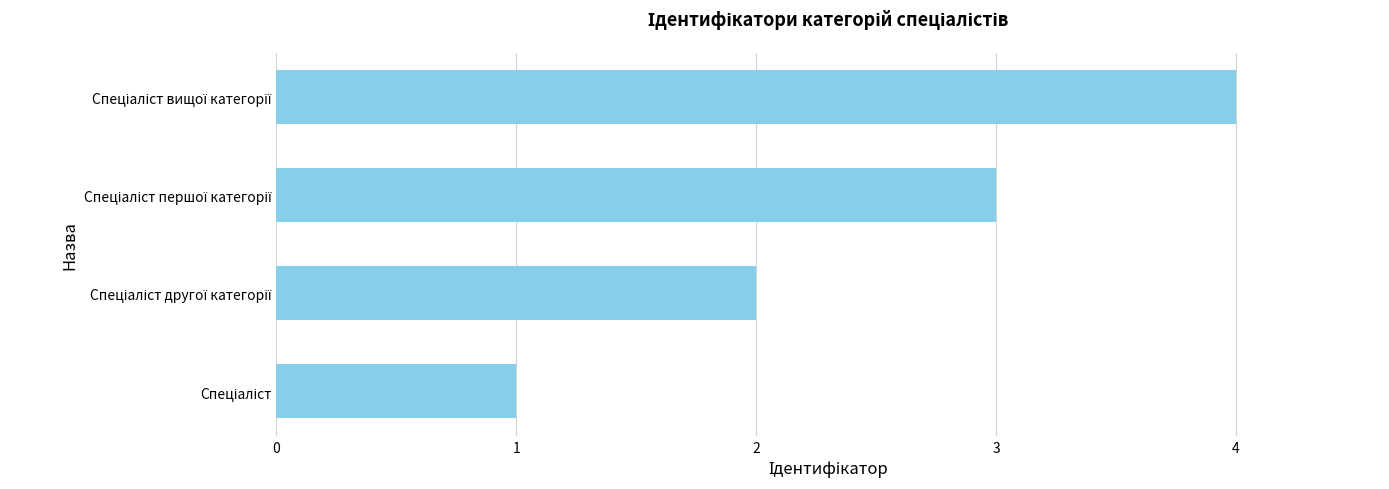

Count the number of categories in the chart.

4